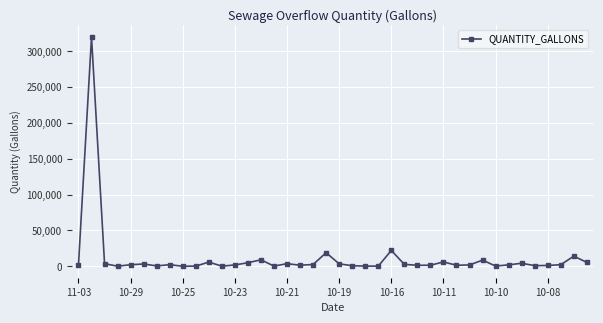

What is the greatest value displayed?

320000